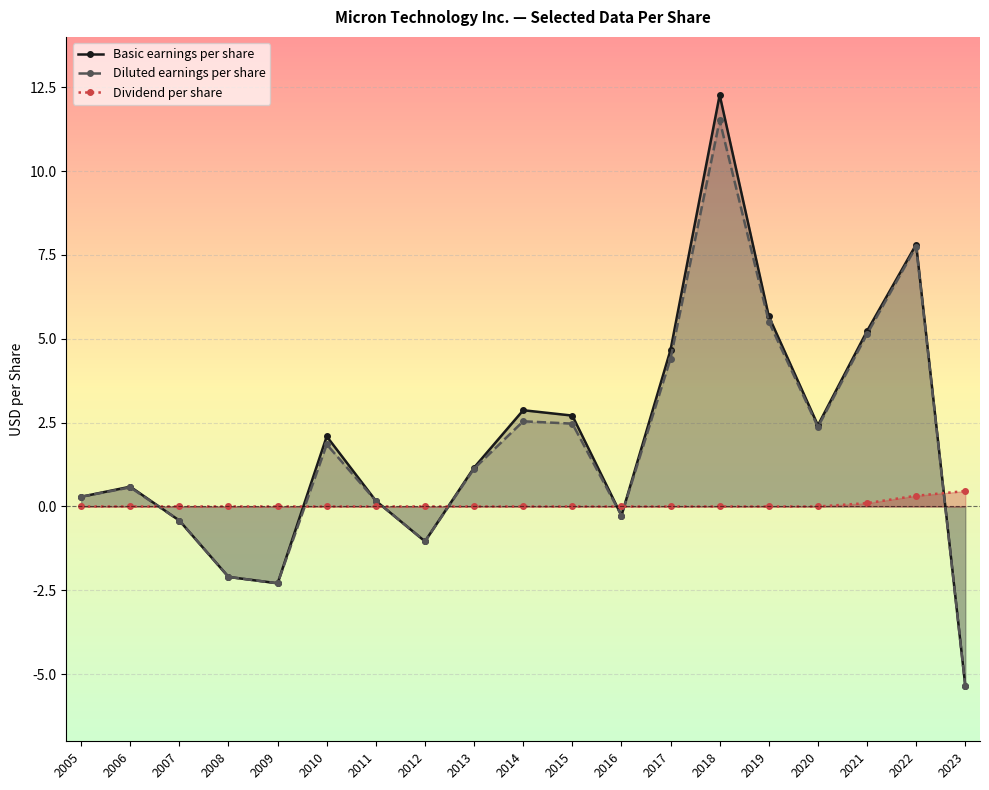

What is the smallest value displayed?

-5.3